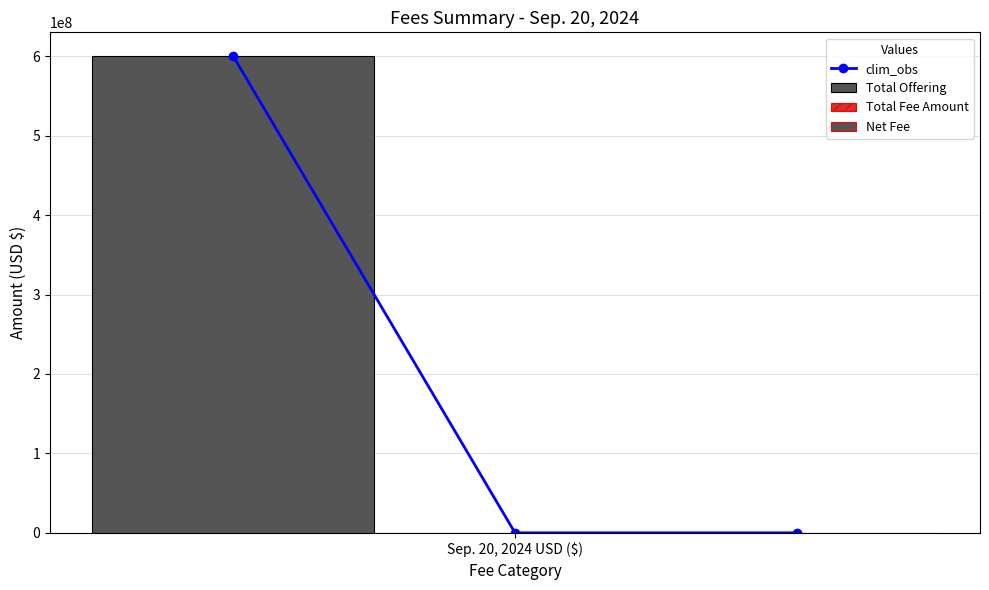

What is the minimum value shown in the chart?

88560